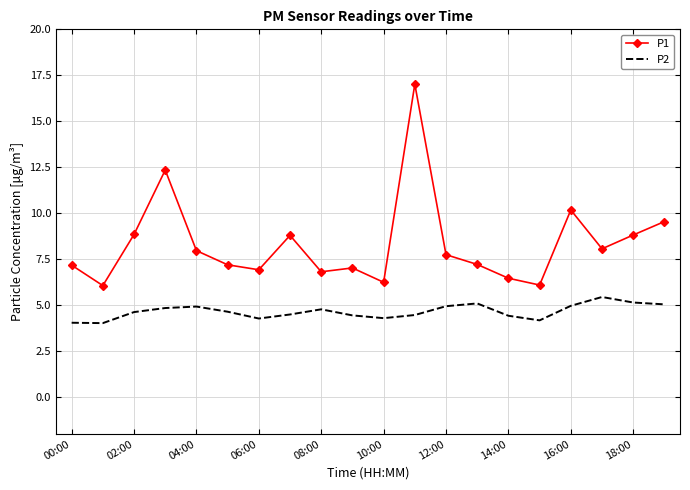

How many interior local valleys does the P1 series have?

6